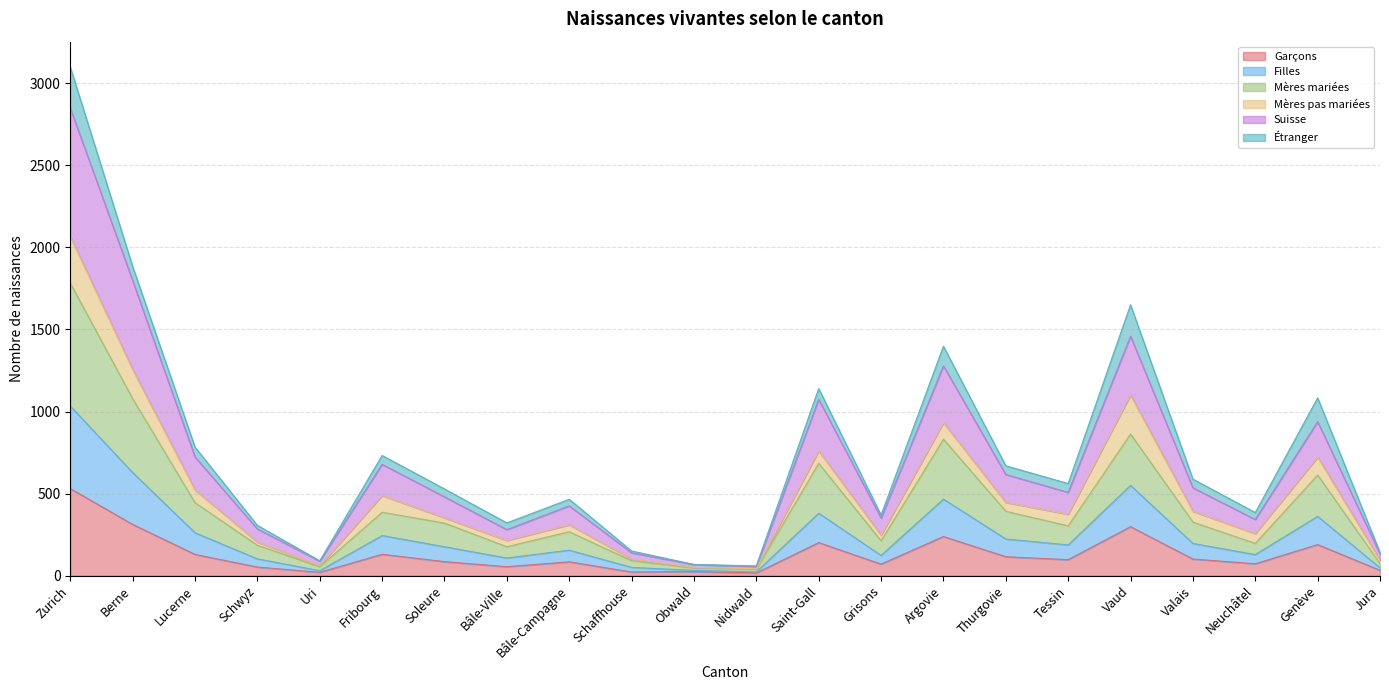

Is the value of Suisse at Neuchâtel greater than the value of Mères mariées at Soleure?

No